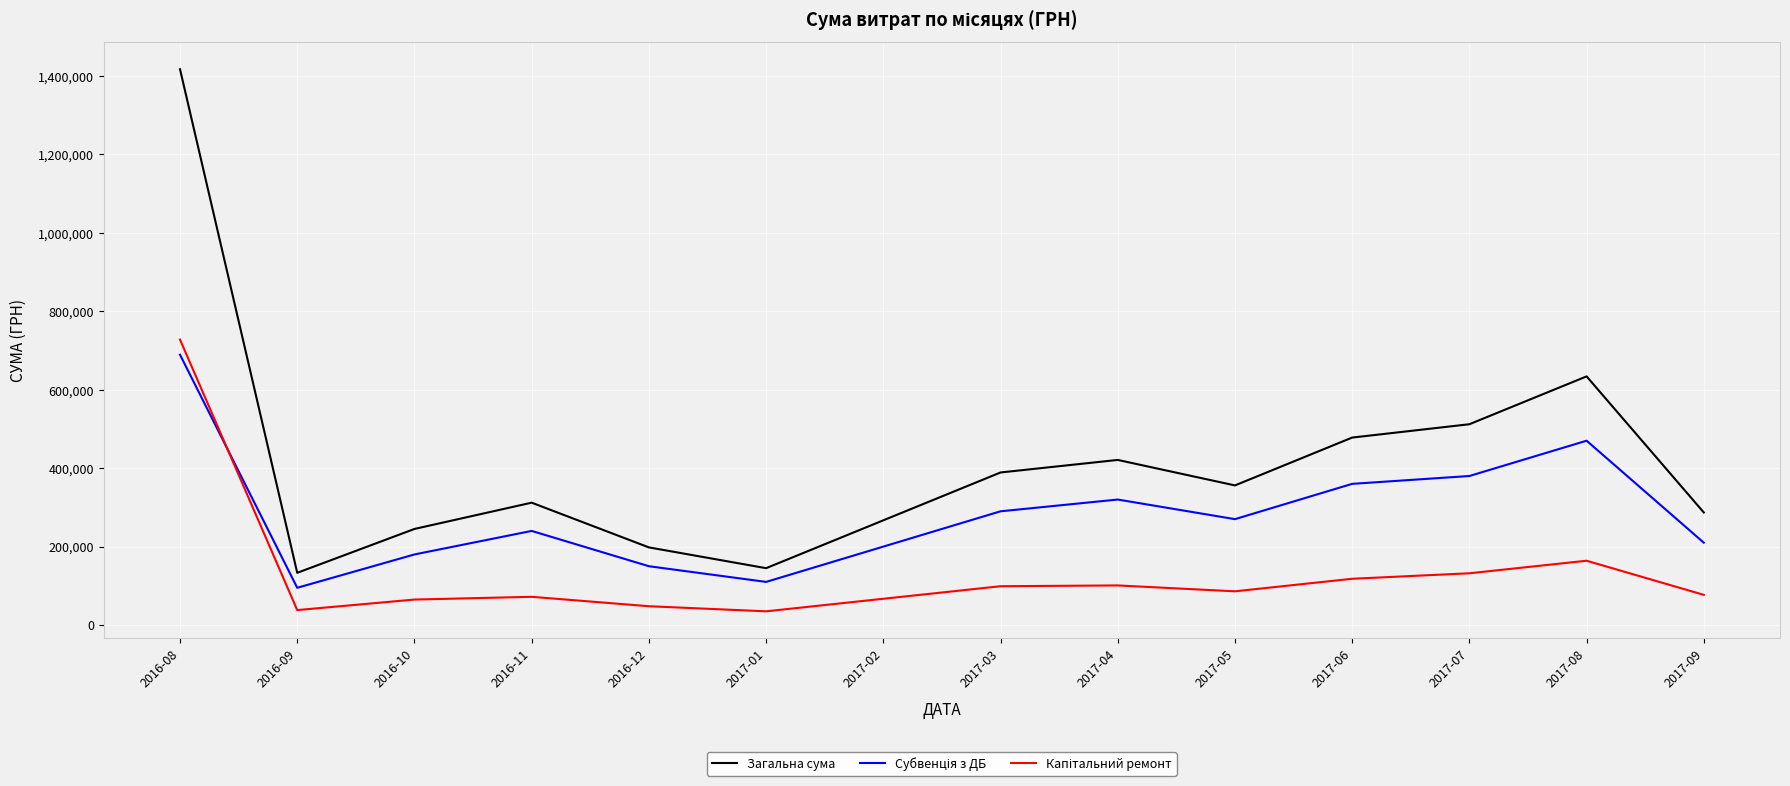

At how many categories does at least one series exceed 922301?

1